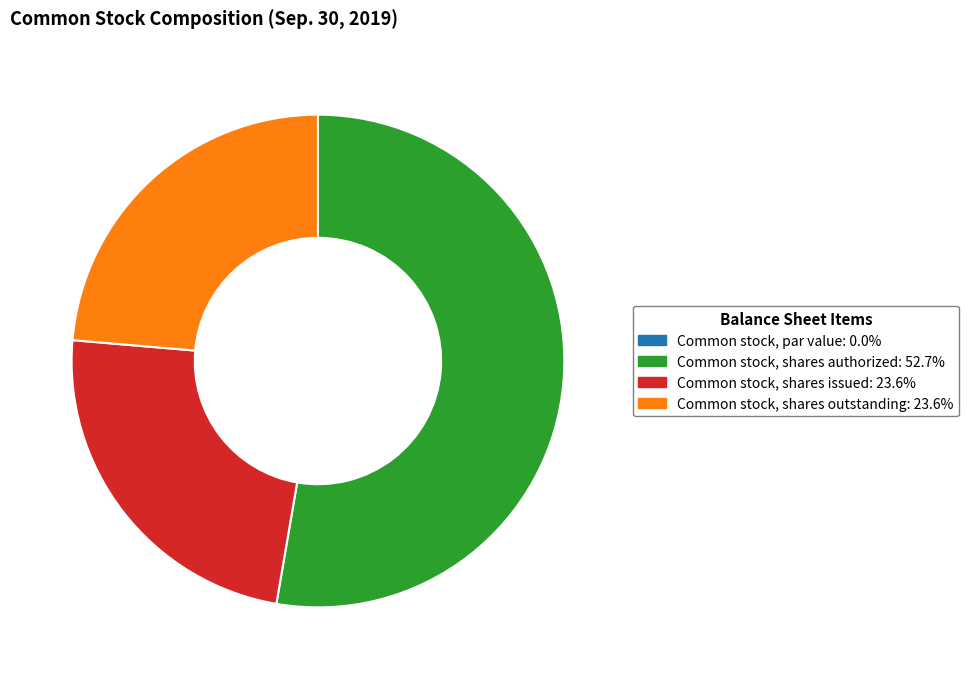

Is there any slice that represents more than half of the pie?

Yes